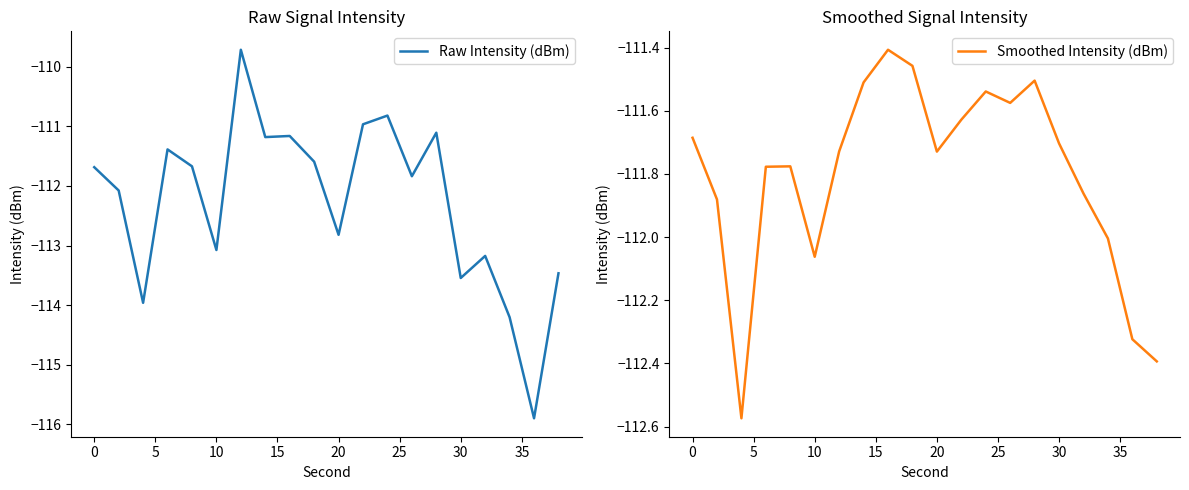

What is the maximum value for Raw Intensity (dBm)?

-109.7